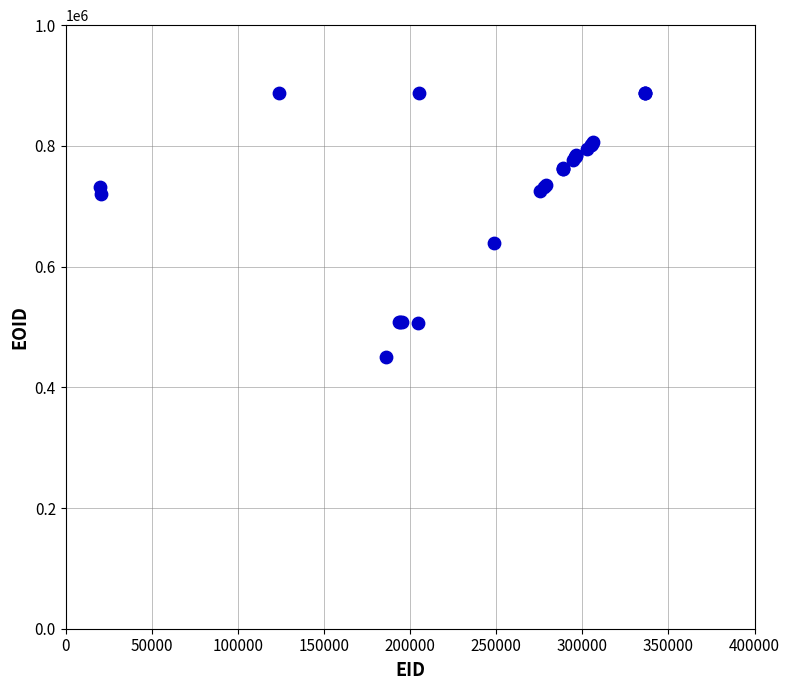

What Y value in the scatter plot is closest to 668885?

639775